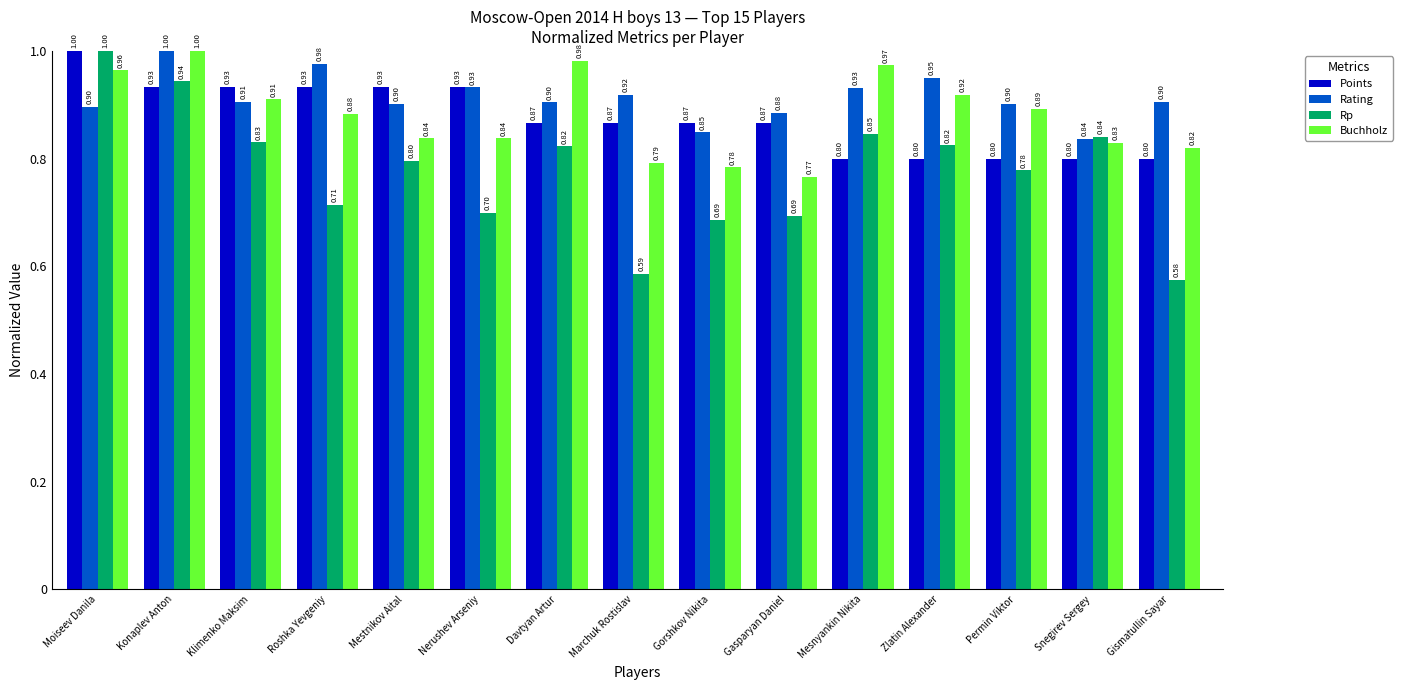

At how many categories does at least one series exceed 0?

15